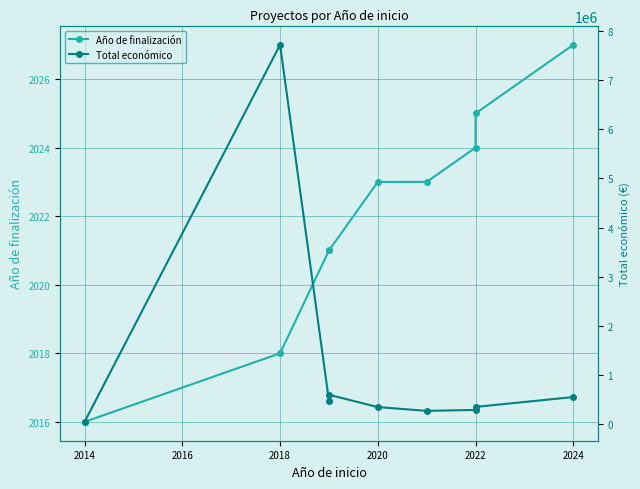

What is the average value of the Año de finalización series?

2022